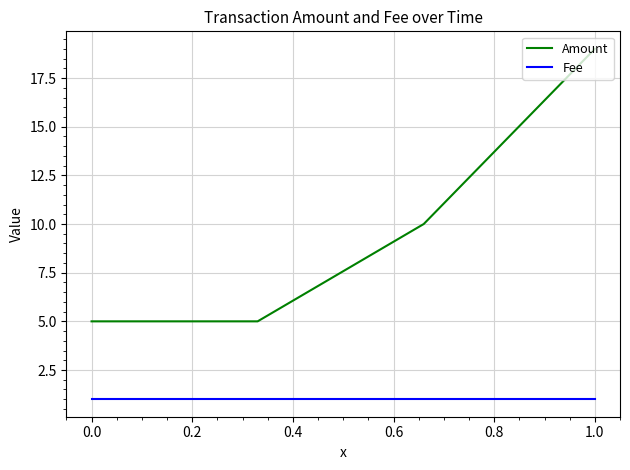

Reading left to right, transcribe all the data shown in this chart.

Amount: 5	5	10	19
Fee: 1	1	1	1